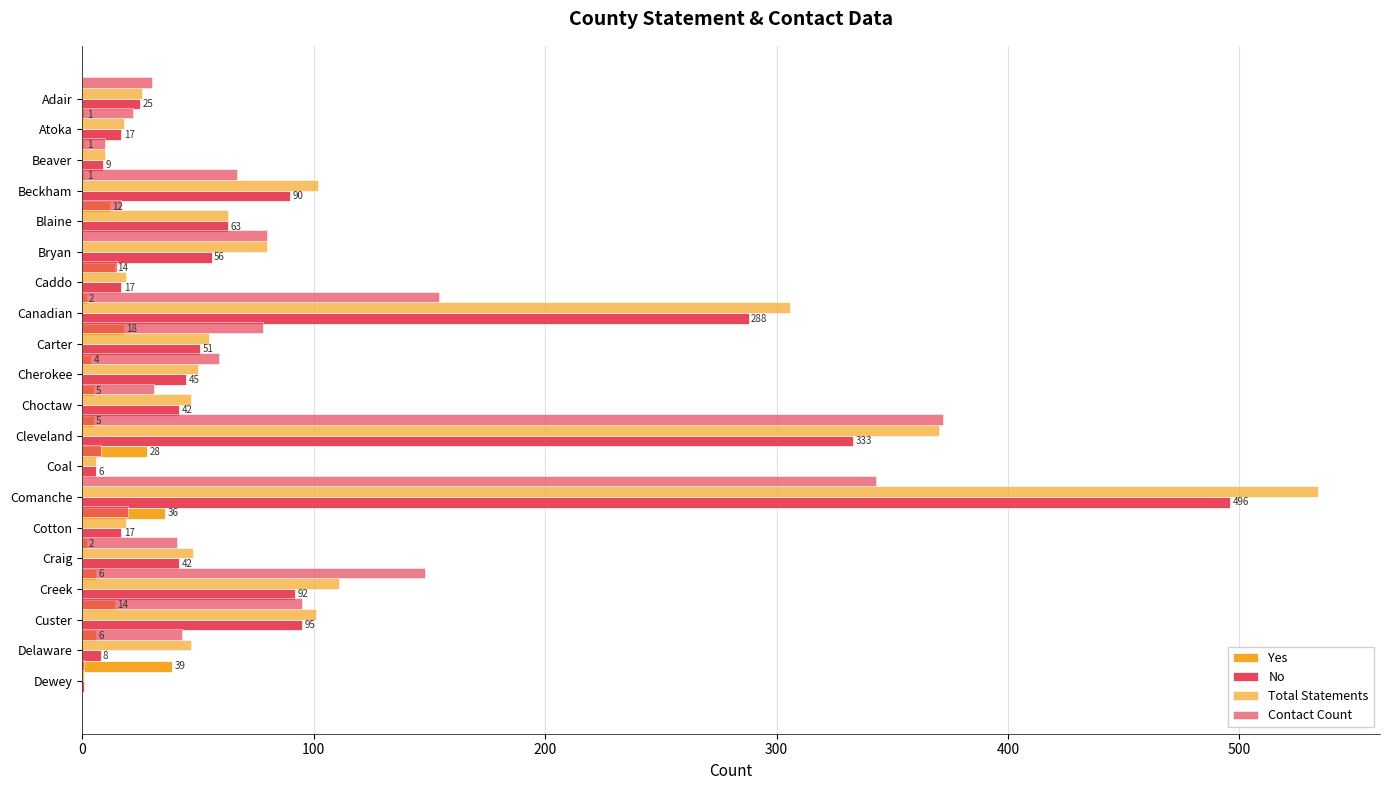

What is the greatest value displayed?

534